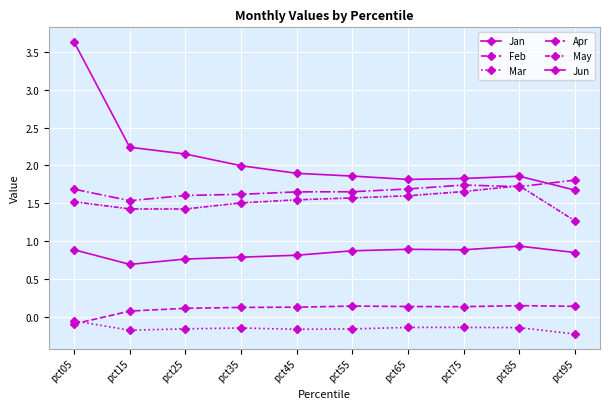

What is the value of the Mar point at the 5th from the left?

-0.2